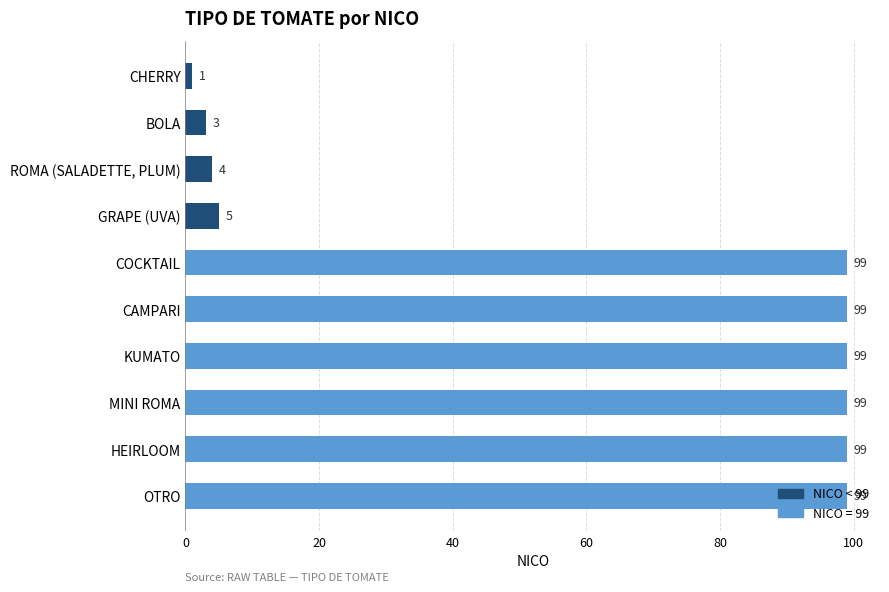

What is the sum of all values?

607